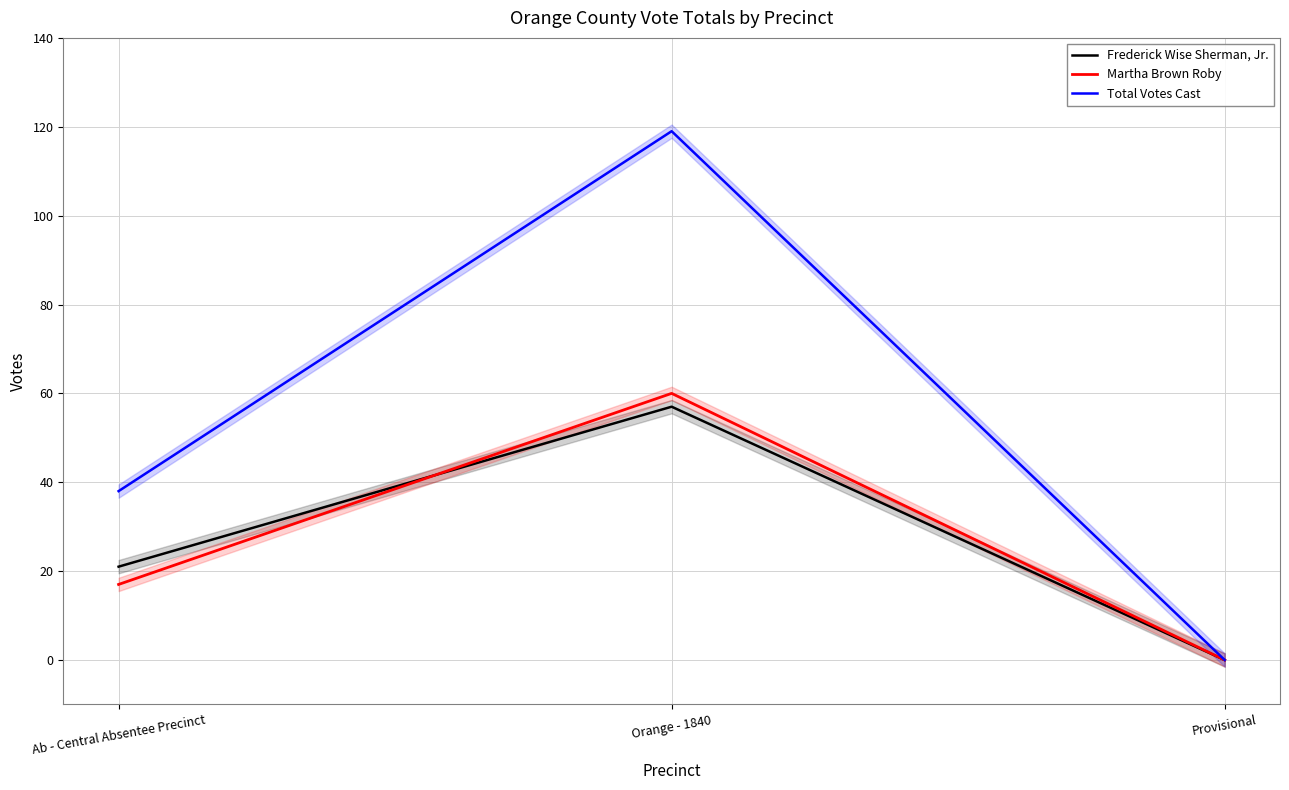

What is the average value of the Frederick Wise Sherman, Jr. series?

26